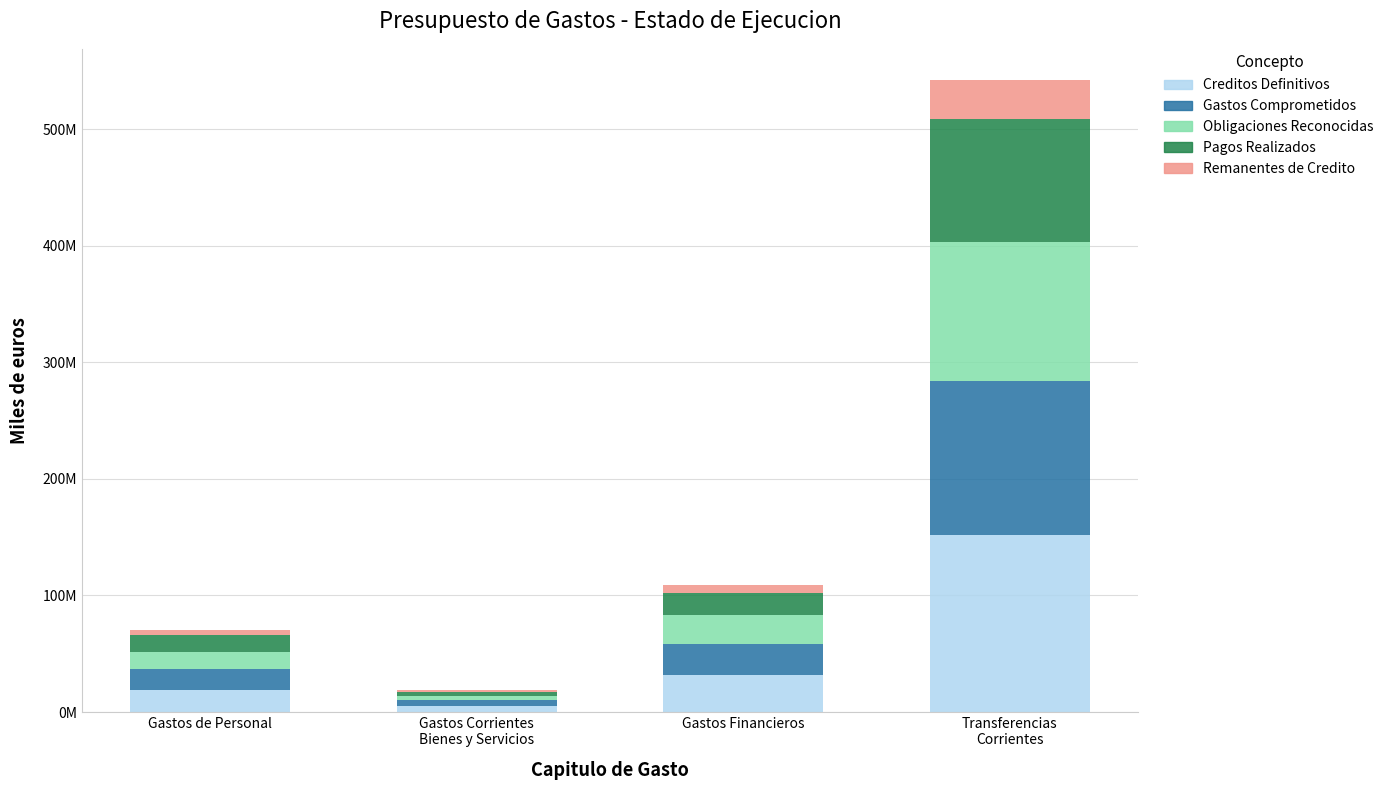

What are all the series names shown in the legend?

Creditos Definitivos, Gastos Comprometidos, Obligaciones Reconocidas, Pagos Realizados, Remanentes de Credito